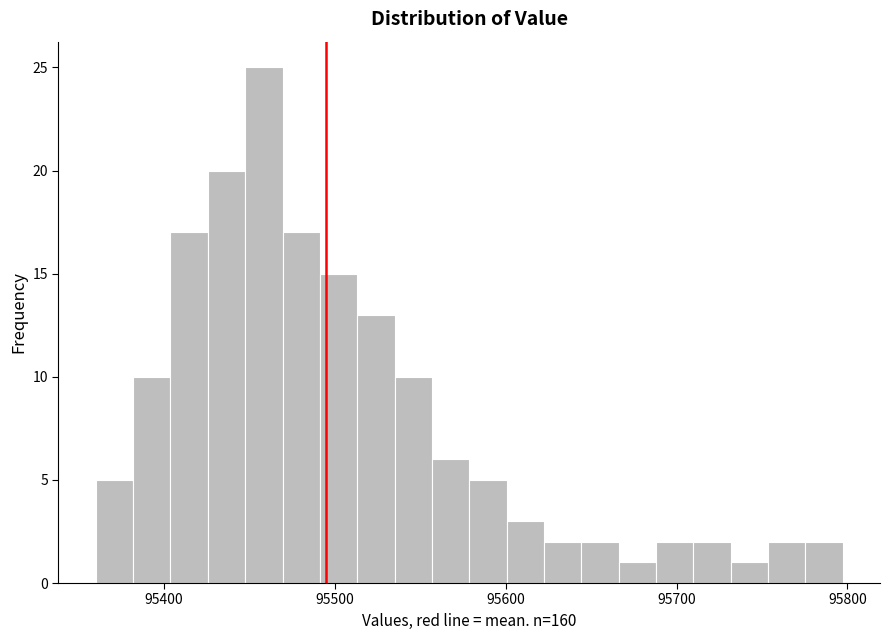

Around what value on the x-axis is the tallest bar? Give the approximate position of its centre, as read against the axis.

95460